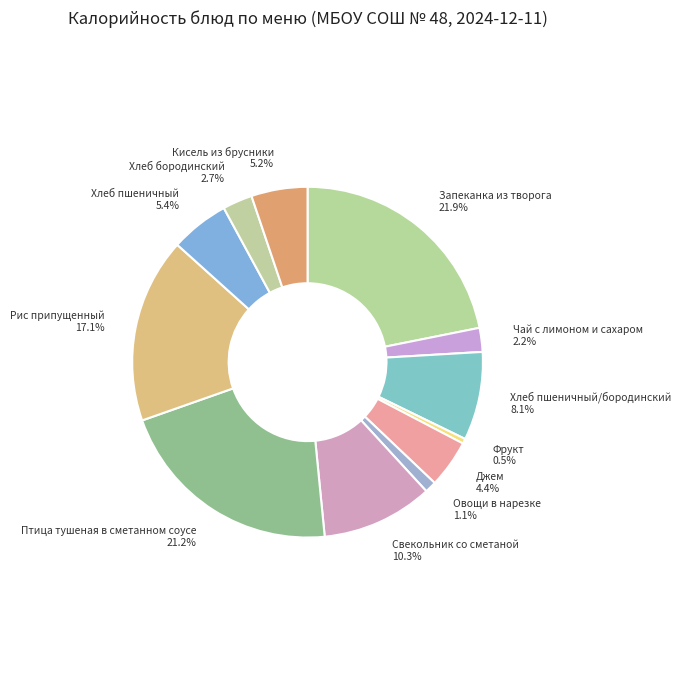

To the nearest percent, what portion does Овощи в нарезке represent?

1%